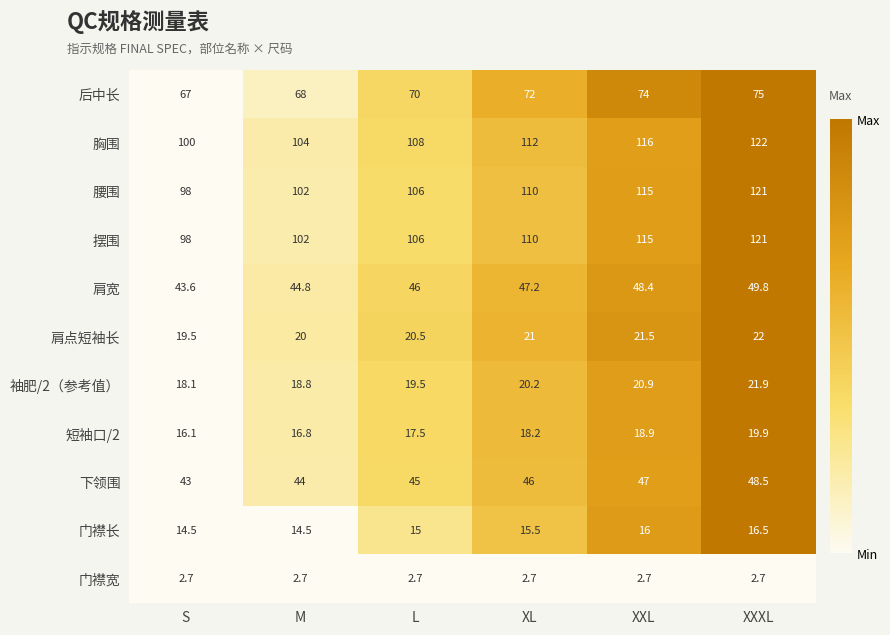

Rank the categories by 肩宽 value from lowest to highest.

S, M, L, XL, XXL, XXXL